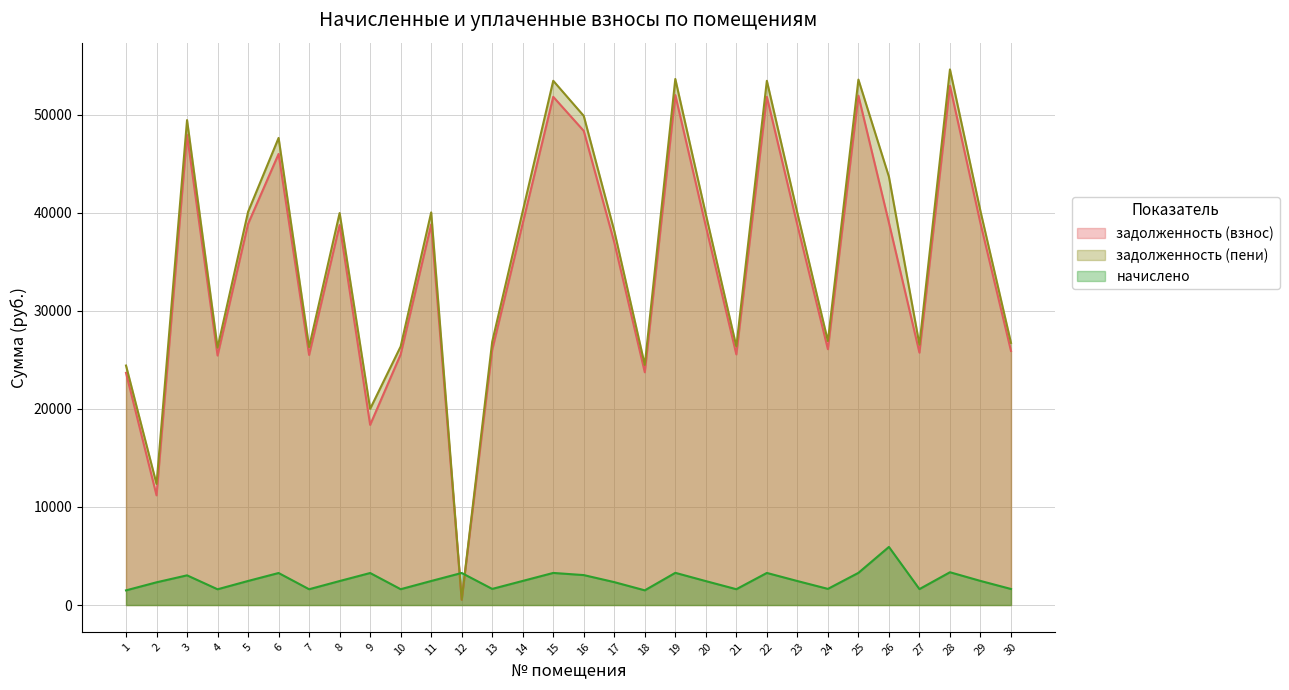

What is the difference between the highest and lowest values at 23?

37529.6